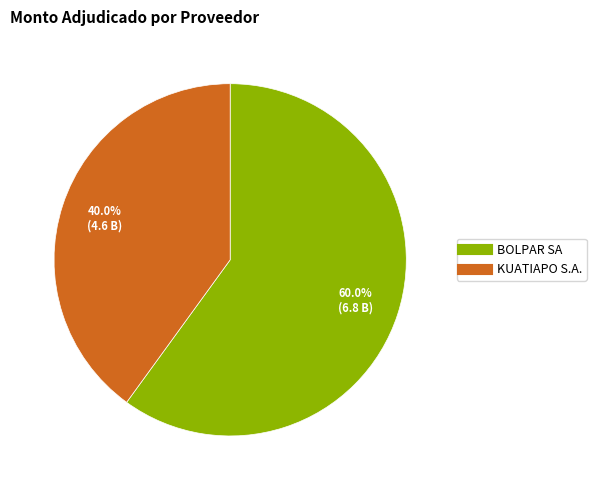

Does KUATIAPO S.A. account for over 50% of the chart?

No